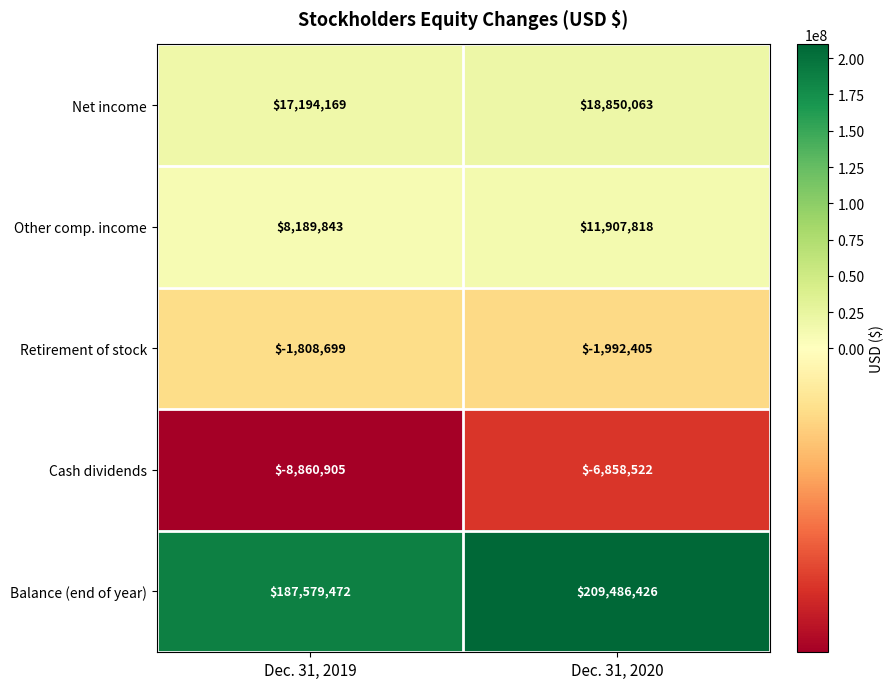

True or false: Cash dividends has a value of -8860905 at Dec. 31, 2019.

True